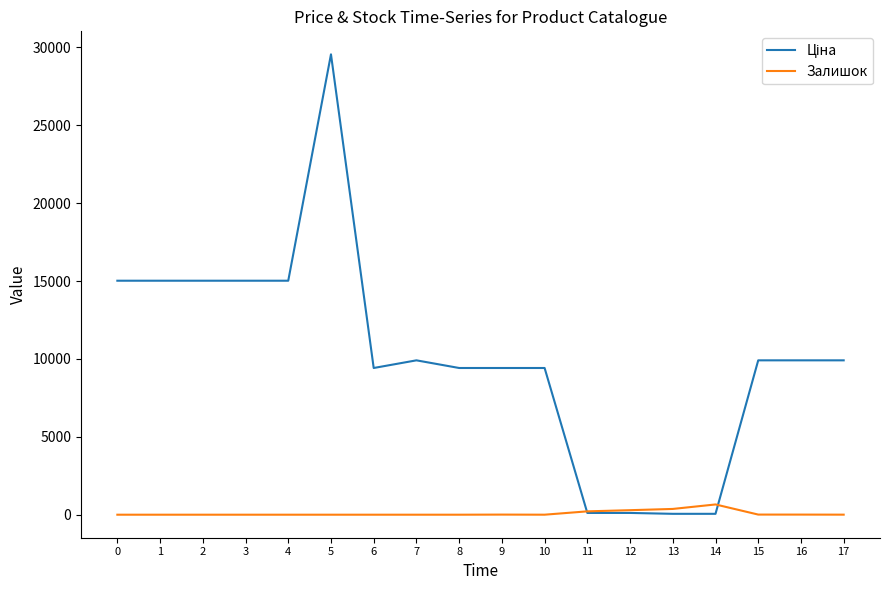

At which category is the sum across all series the highest?

5